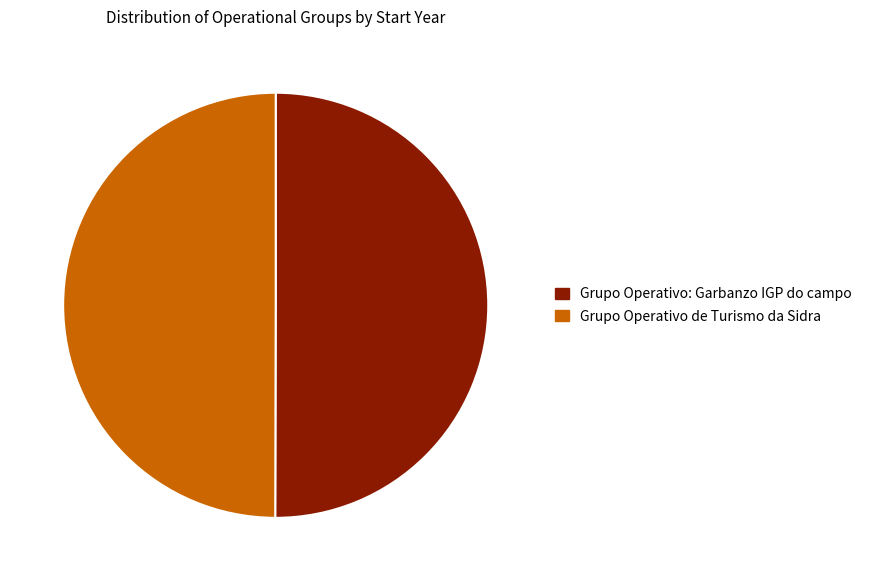

The Grupo Operativo: Garbanzo IGP do campo slice represents 58% of the pie. True or false?

False